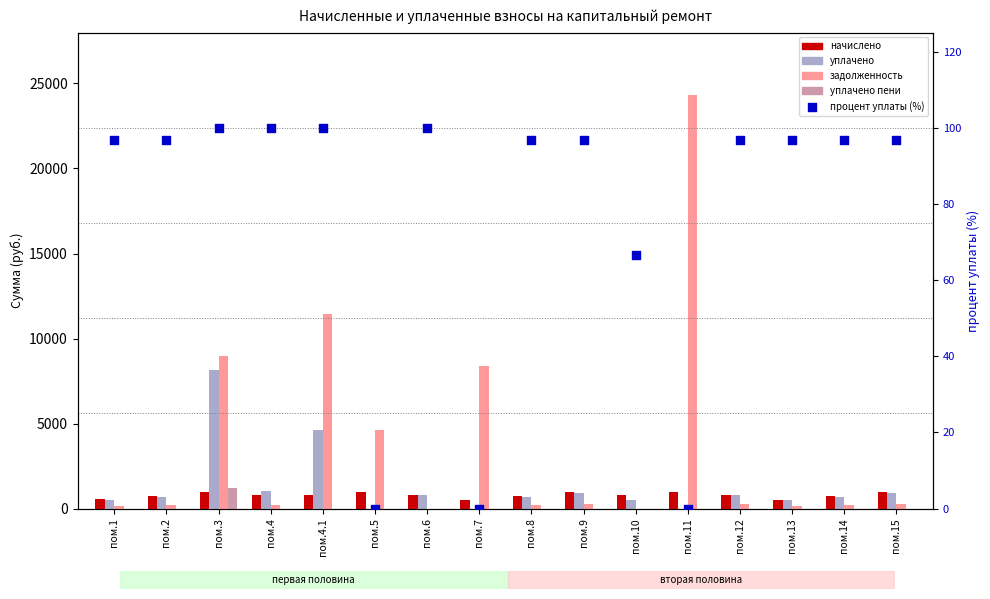

Which series reaches the maximum Y coordinate?

задолженность